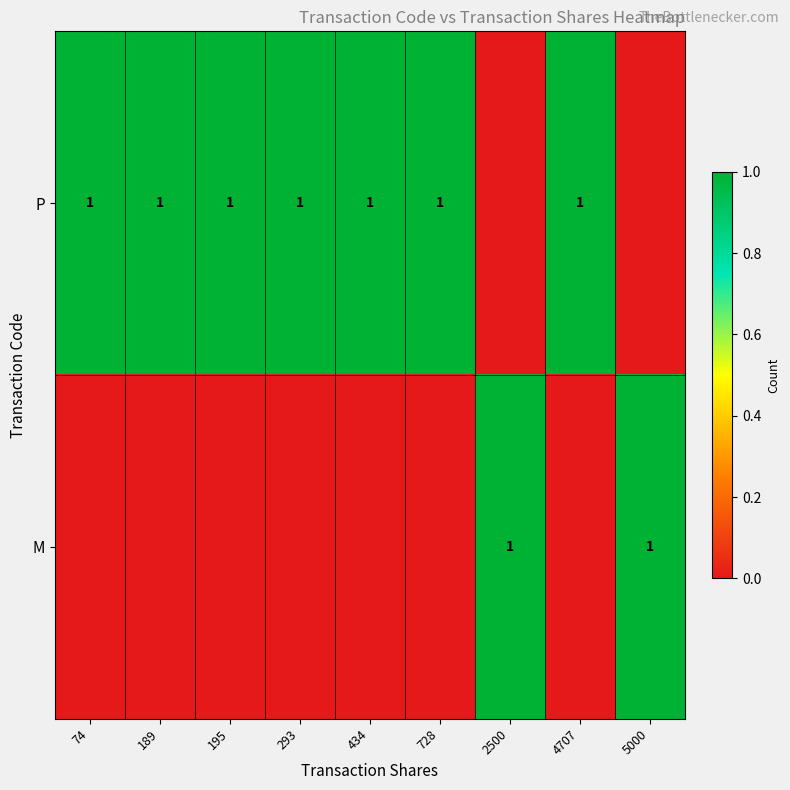

How many data points does each series have?

9